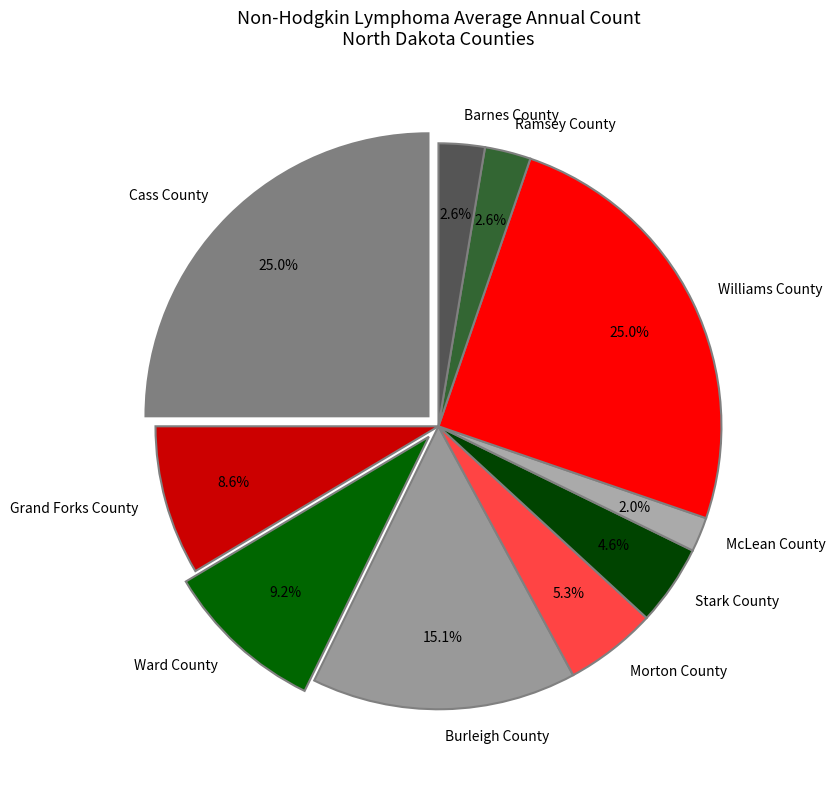

To the nearest percent, what is the average slice percentage?

10%